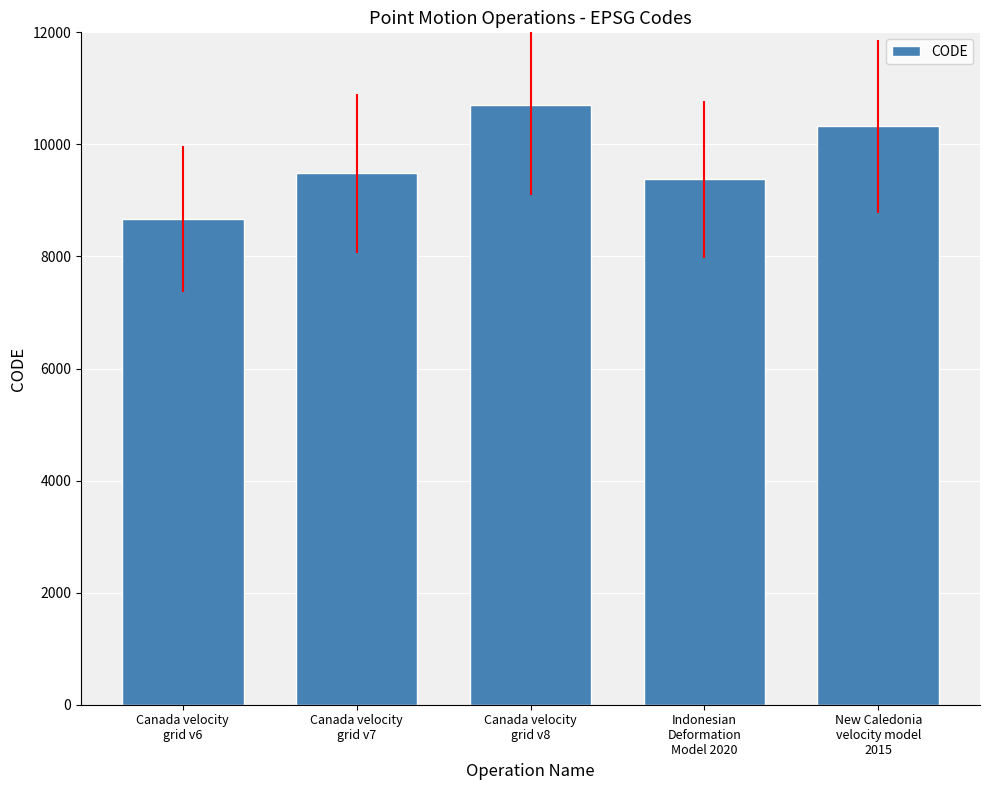

What is the change in value from Canada velocity
grid v7 to New Caledonia
velocity model
2015?

+840